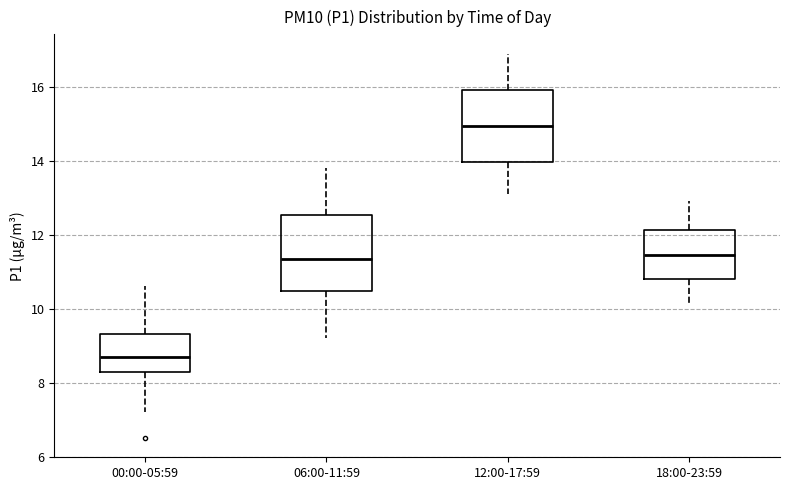

Which box has the highest median line?

12:00-17:59